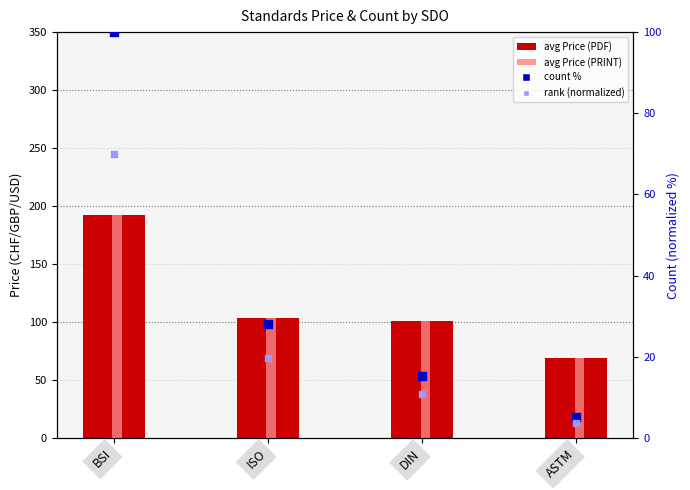

What is the total value across all series at DIN?

228.0